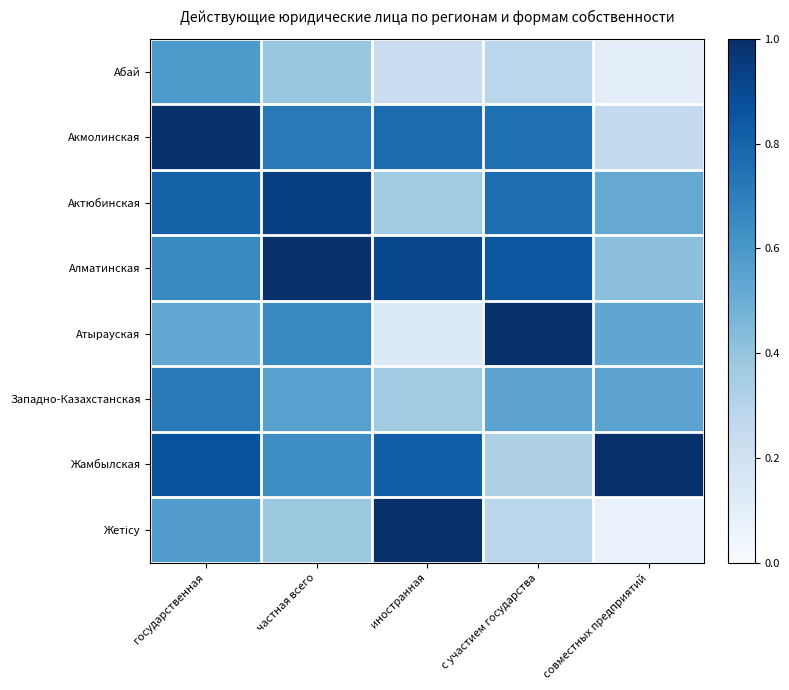

What is the total value across all series at совместных предприятий?

3.4